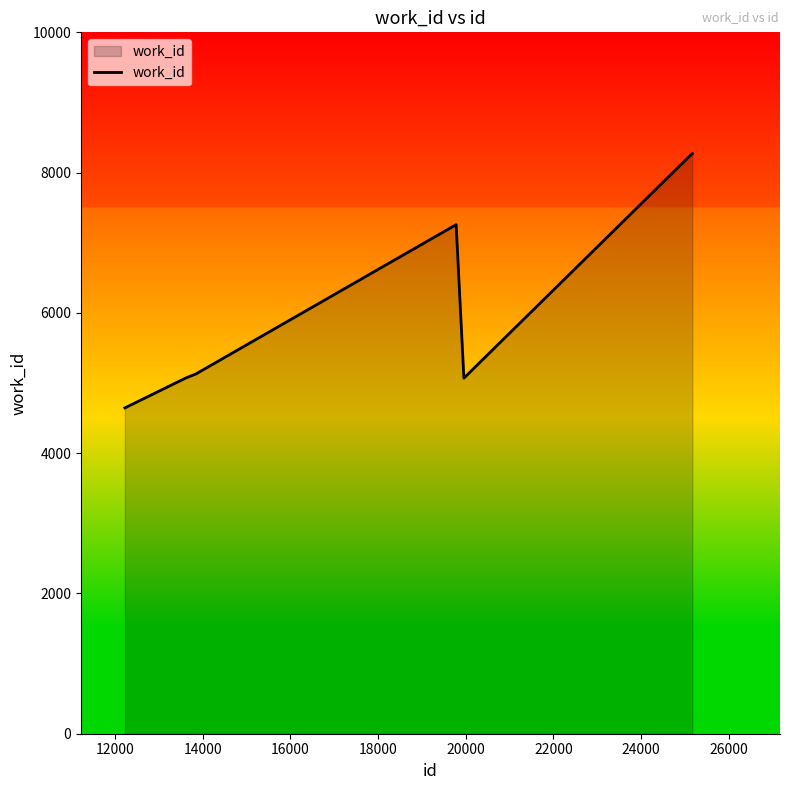

How many values are below 5130?

3